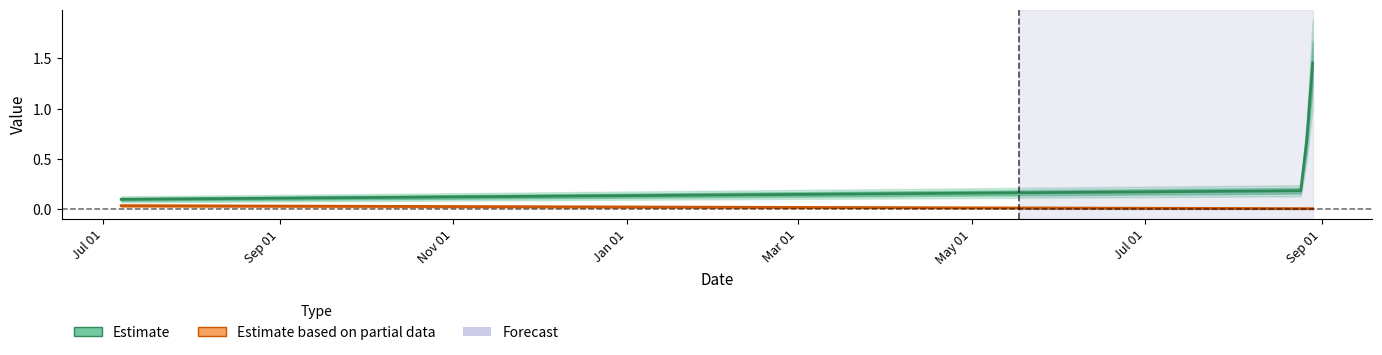

True or false: Fee and Amount cross at least once.

False